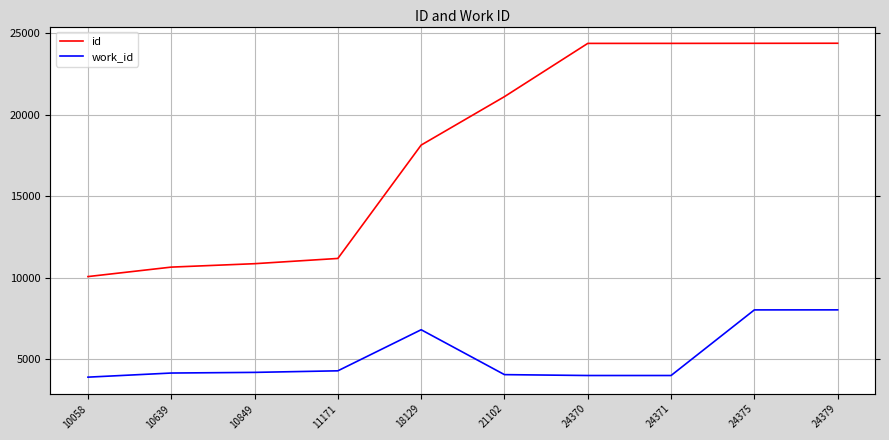

Where does the work_id series first go above 4178?

11171